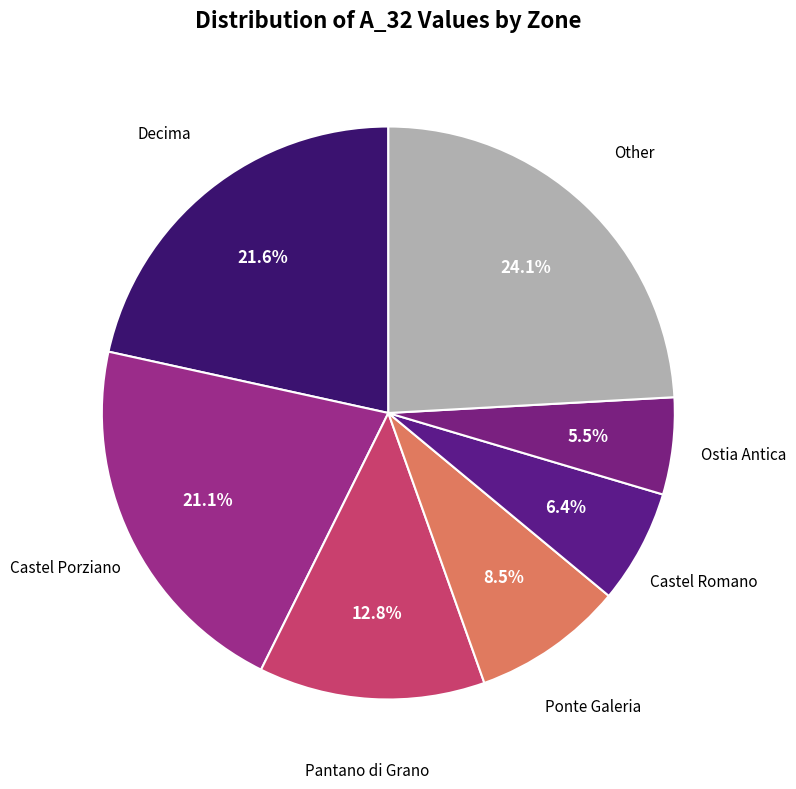

Count the number of slices in the pie.

7